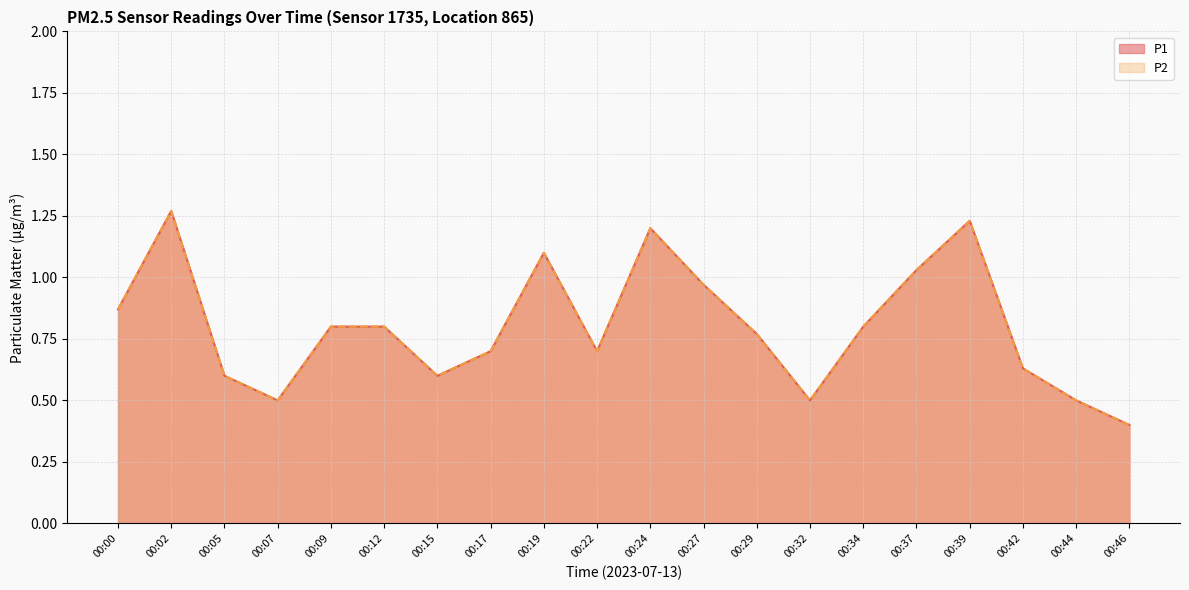

At how many categories does at least one series exceed 0?

20